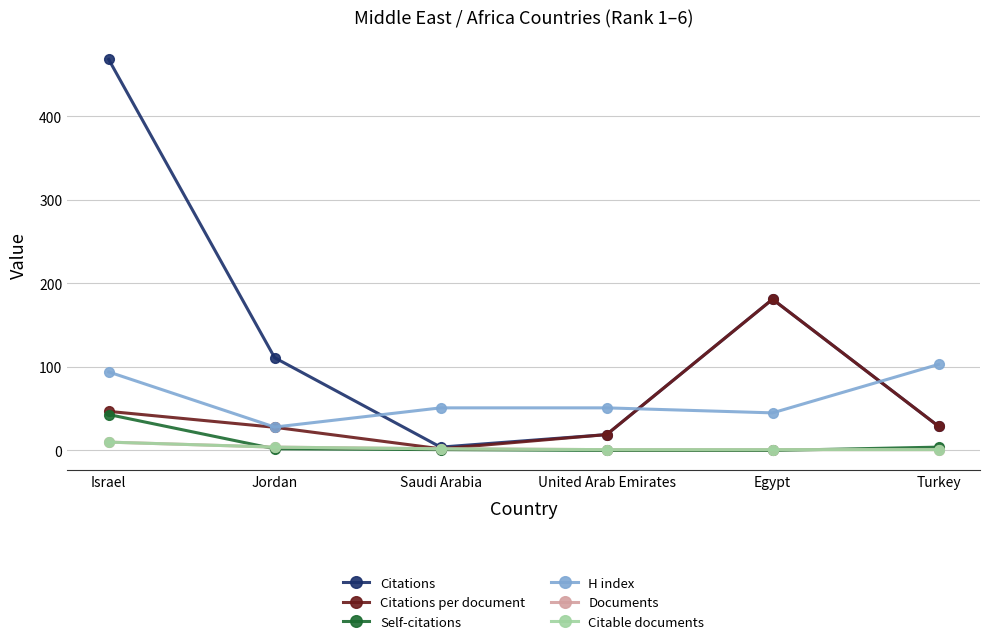

Is this an area chart (filled region under the line)?

No